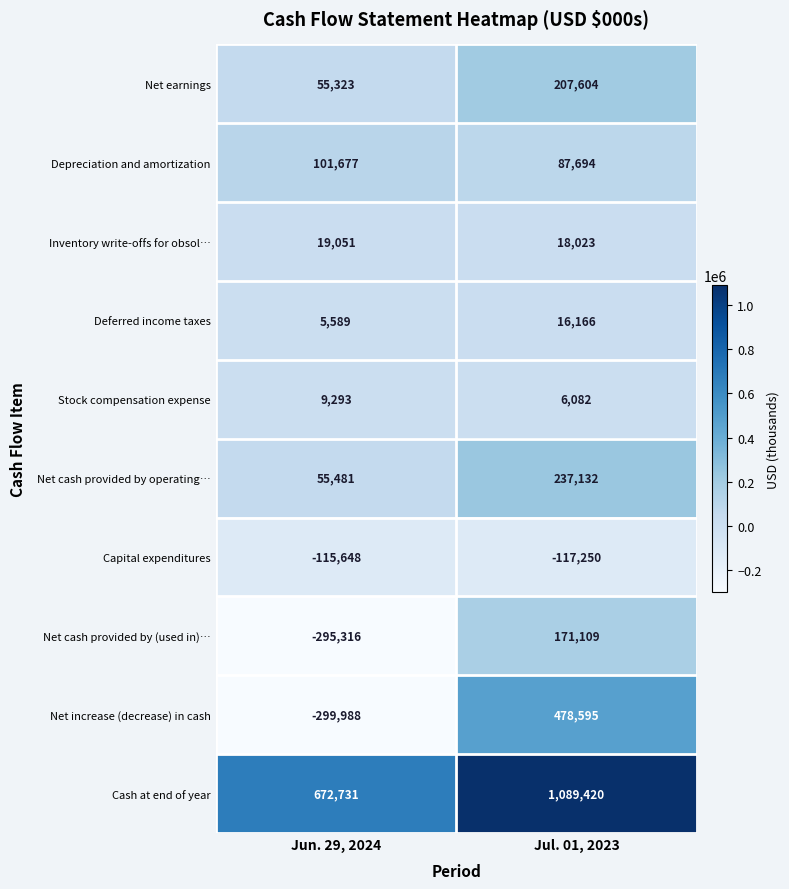

What is the lowest value of the Stock compensation expense series?

6082